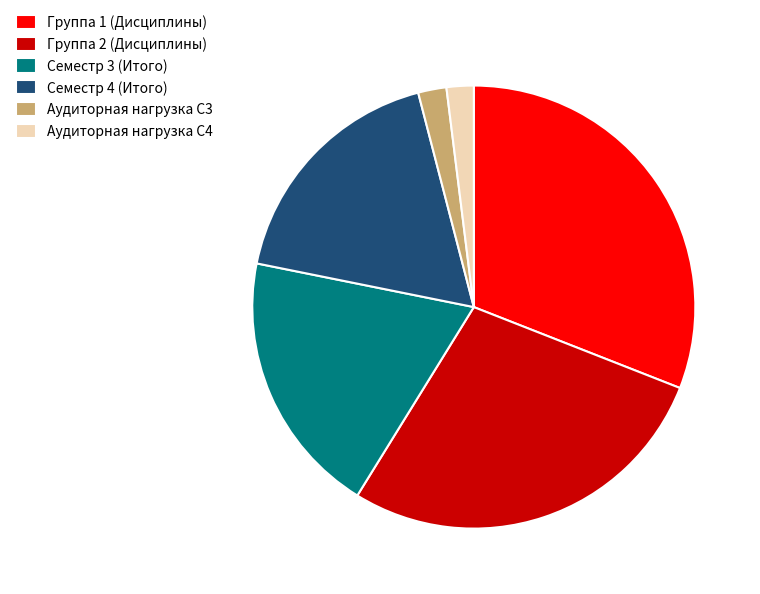

Does Аудиторная нагрузка С4 account for over 50% of the chart?

No